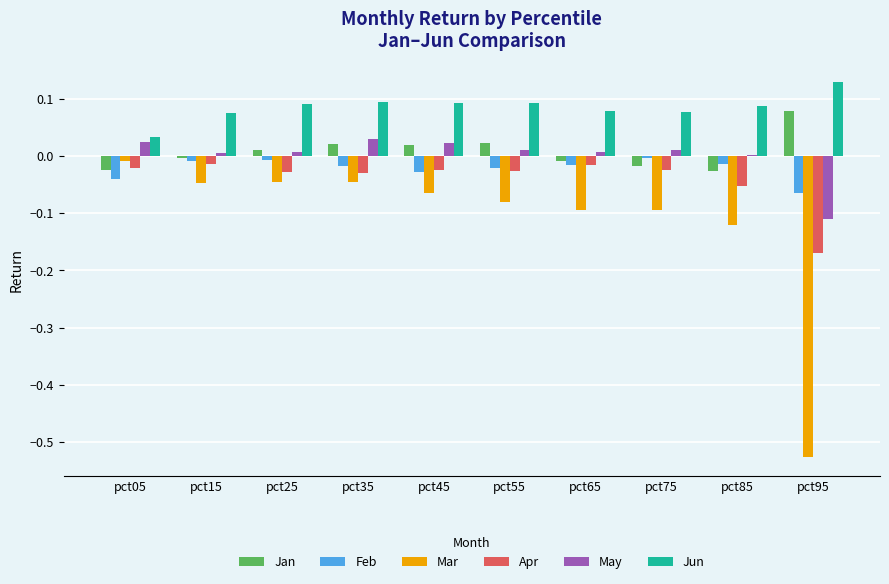

The value of Jan at pct85 is -0.0. True or false?

True